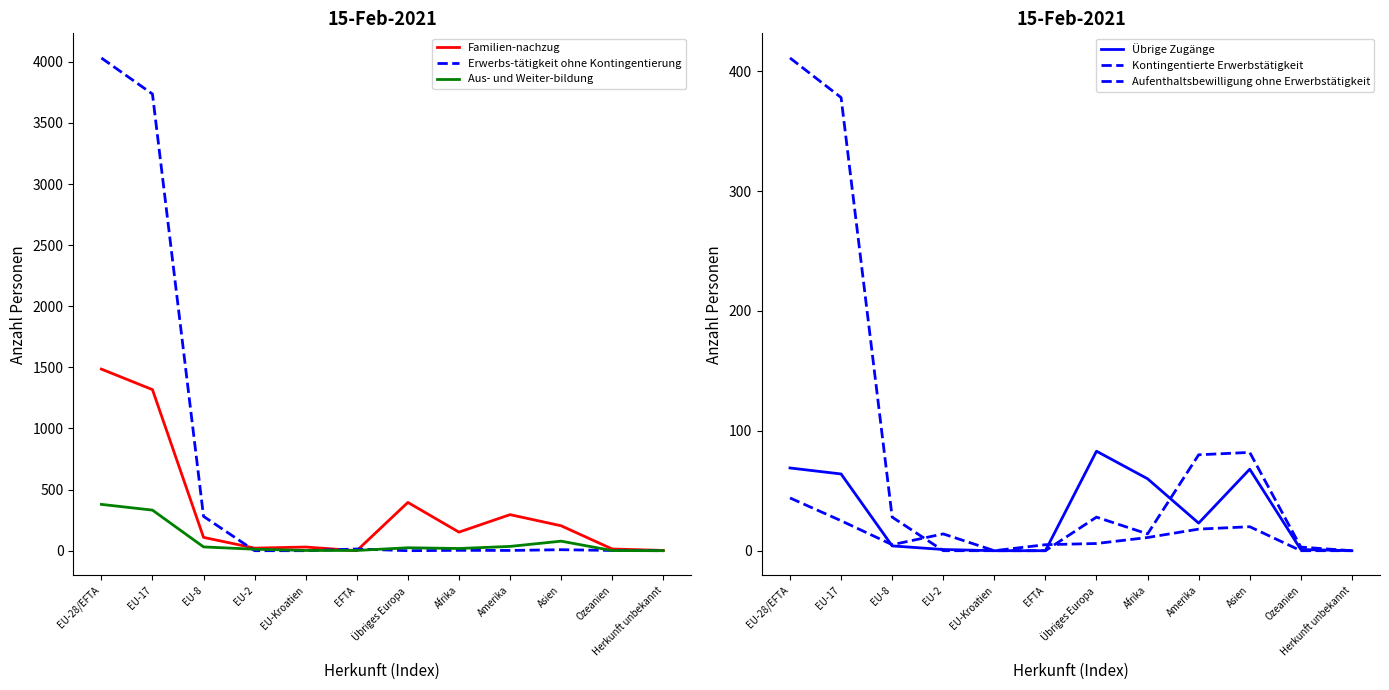

Which series changed the most between EU-8 and EFTA?

Erwerbs-tätigkeit ohne Kontingentierung